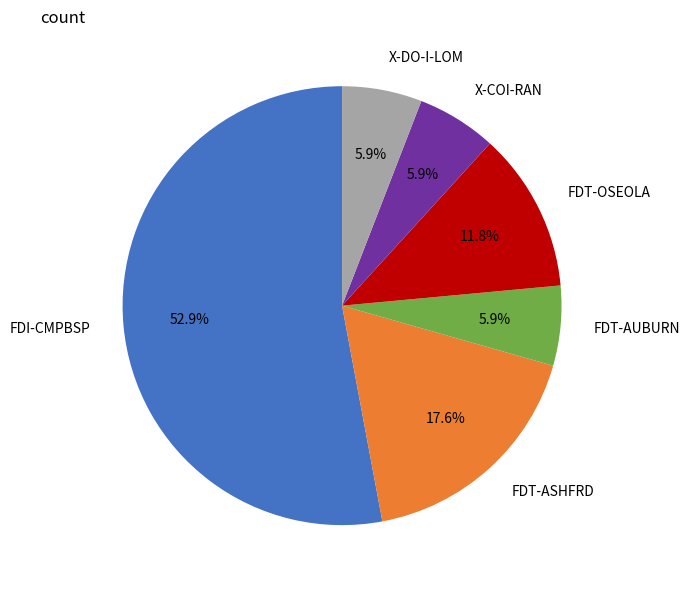

Combined, do X-DO-I-LOM and X-COI-RAN account for over 50%?

No